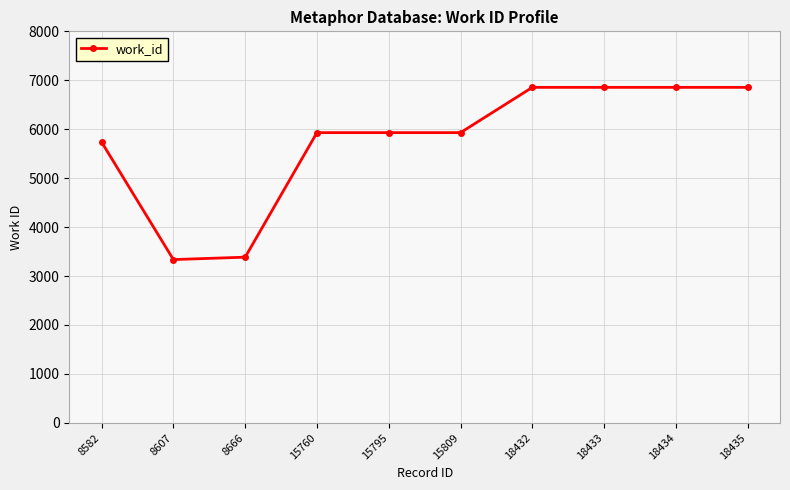

The chart shows a value of 867 at 8607. True or false?

False